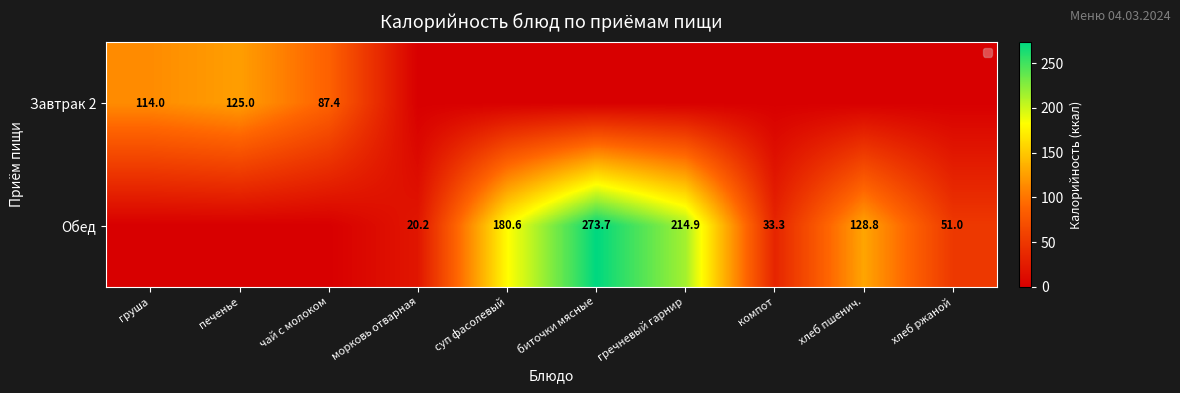

True or false: Завтрак 2 has a value of 51.6 at чай с молоком.

False